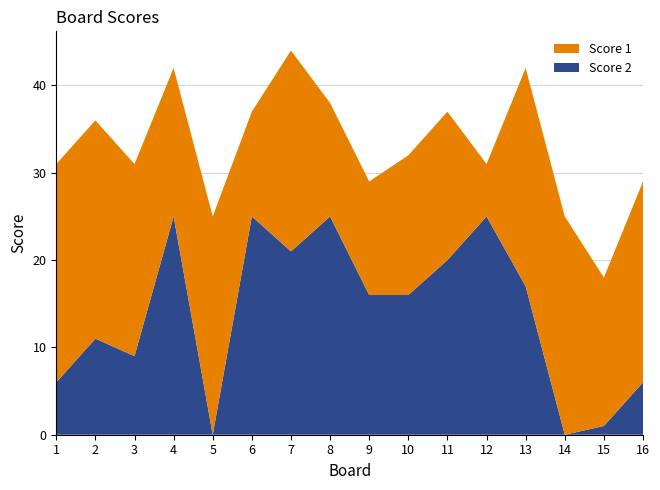

Reading left to right, transcribe all the data shown in this chart.

Score 1: 1=25	2=25	3=22	4=17	5=25	6=12	7=23	8=13	9=13	10=16	11=17	12=6	13=25	14=25	15=17	16=23
Score 2: 1=6	2=11	3=9	4=25	5=0	6=25	7=21	8=25	9=16	10=16	11=20	12=25	13=17	14=0	15=1	16=6